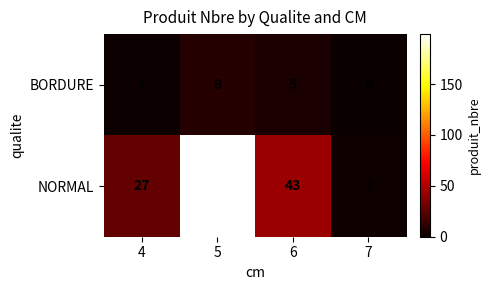

At which category does the chart reach its peak across all series?

5